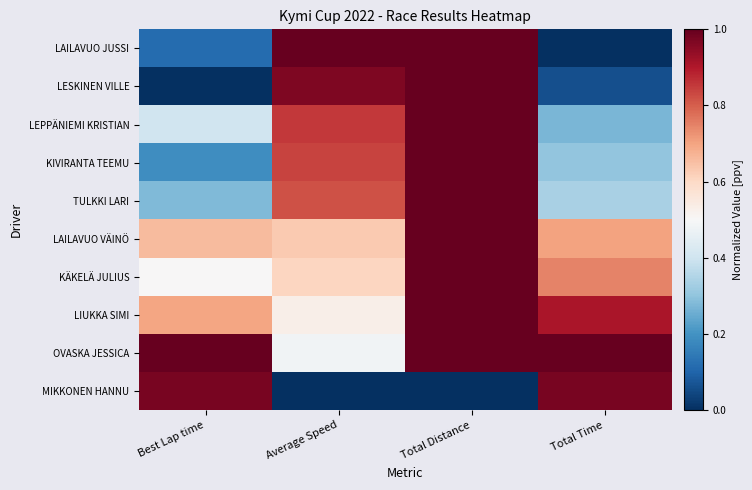

What is the spread (max minus min) of values at Average Speed?

1.0